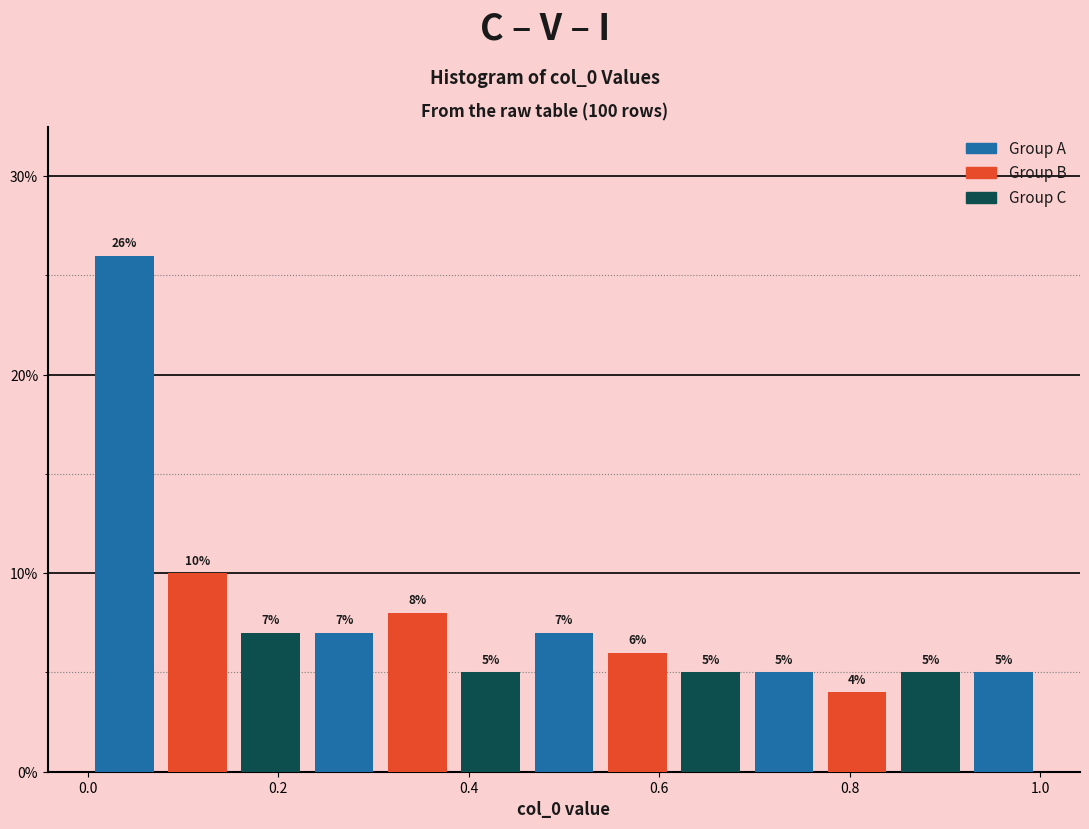

Around what value on the x-axis is the tallest bar? Give the approximate position of its centre, as read against the axis.

0.04